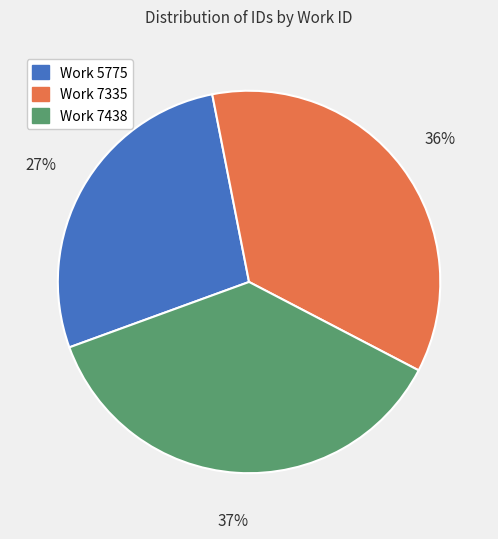

Count the number of slices in the pie.

3